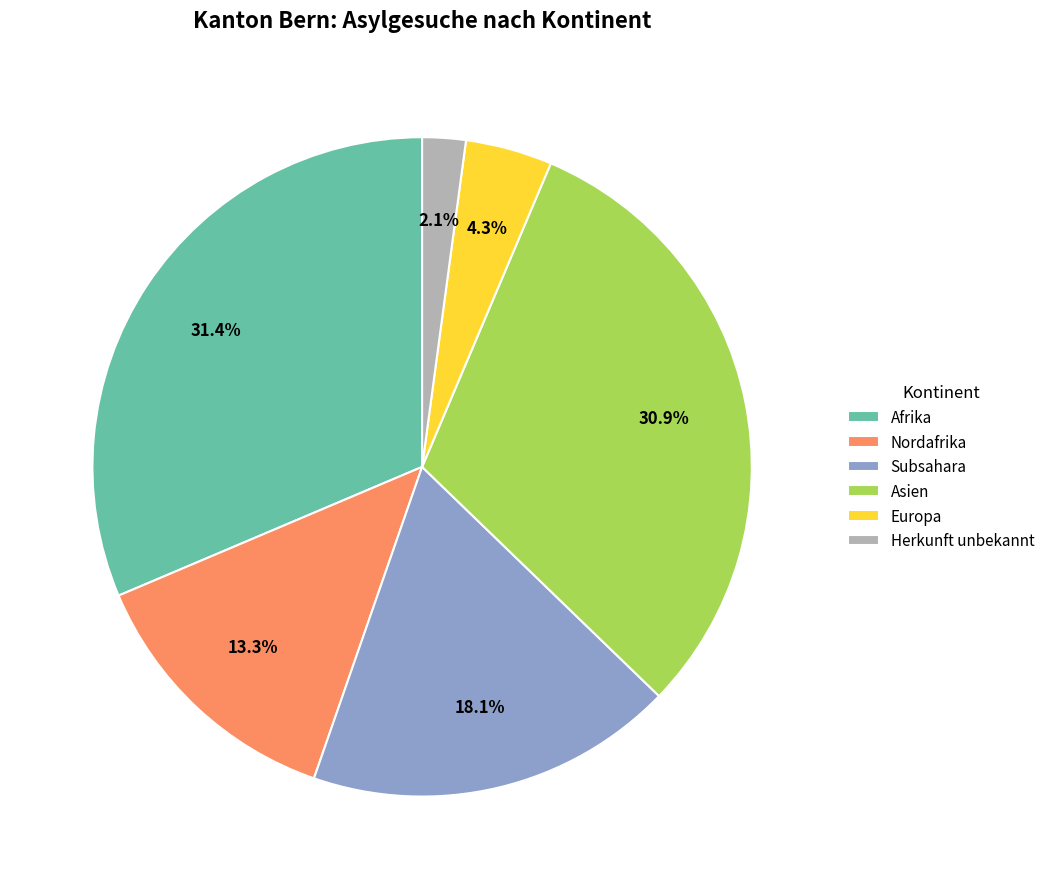

Do Subsahara and Asien together represent more than half of the pie?

No